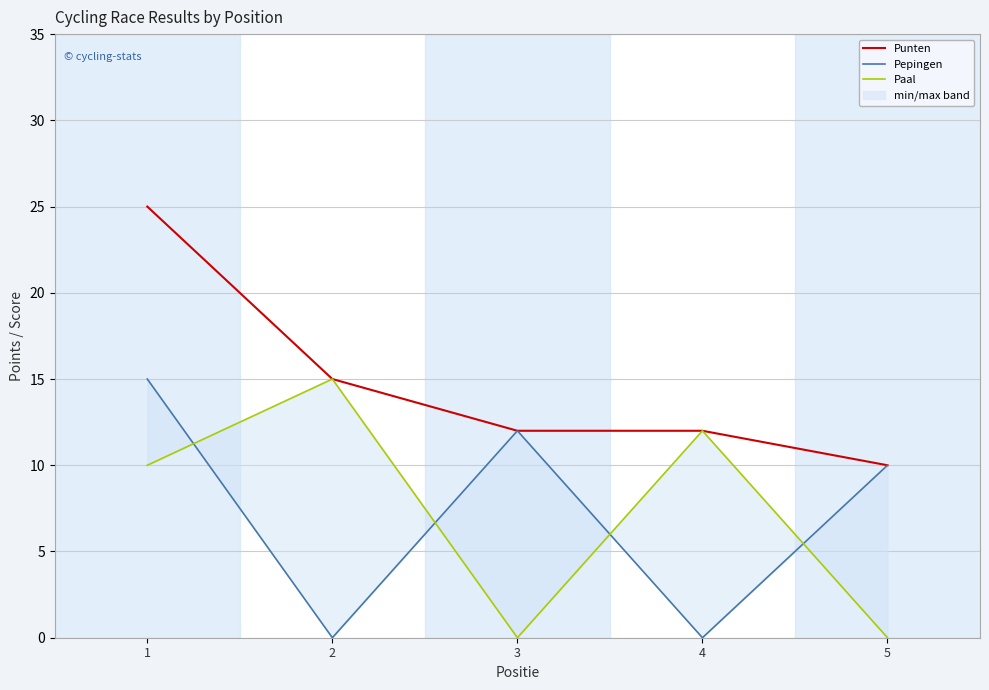

Rank the categories by Paal value from highest to lowest.

2, 4, 1, 3, 5